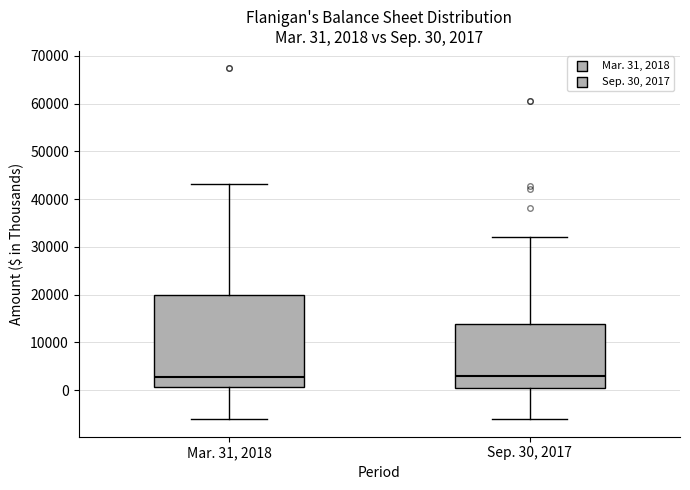

Which box is the tallest, from its lower edge to its upper edge?

Mar. 31, 2018